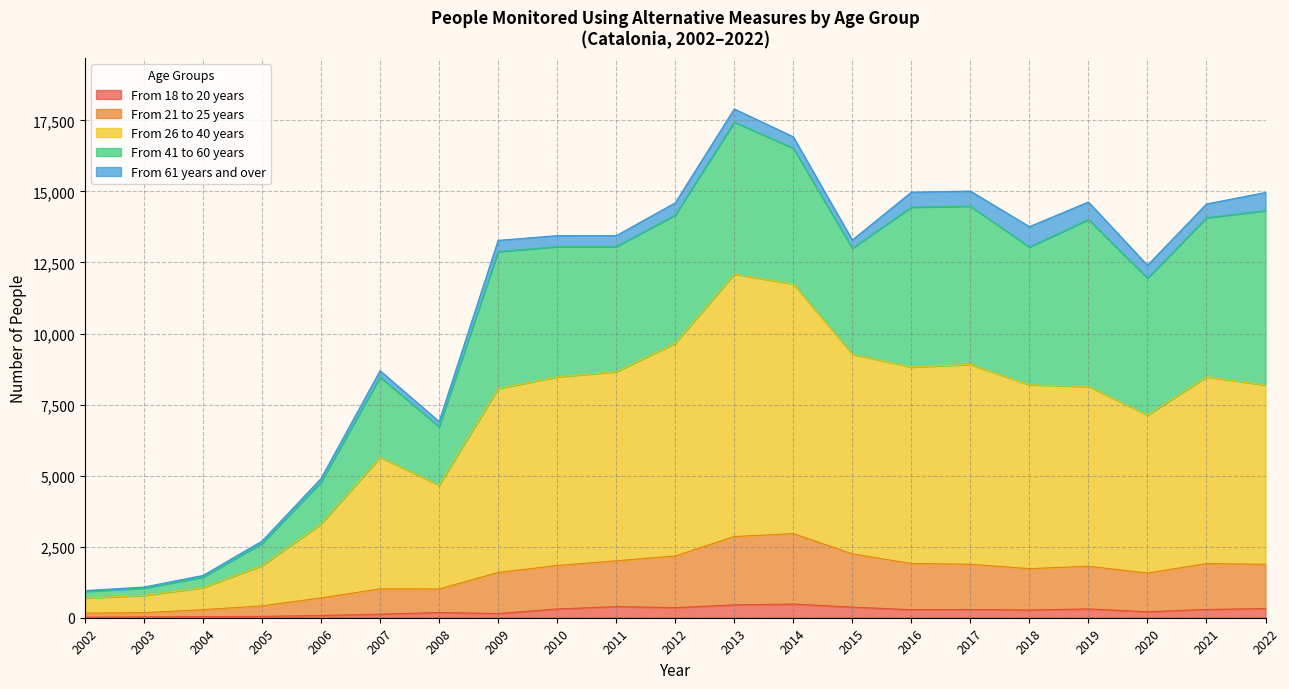

How many lines are shown in the chart?

5